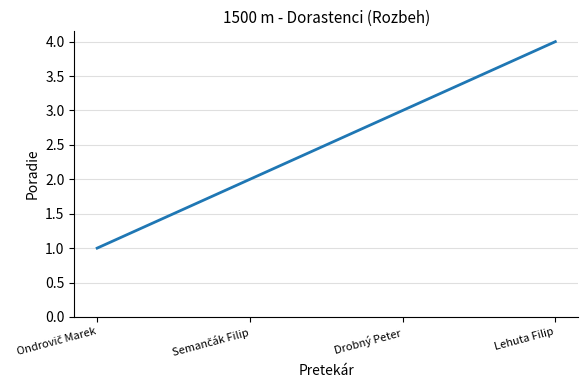

Is it true that the value at Lehuta Filip is 3?

False